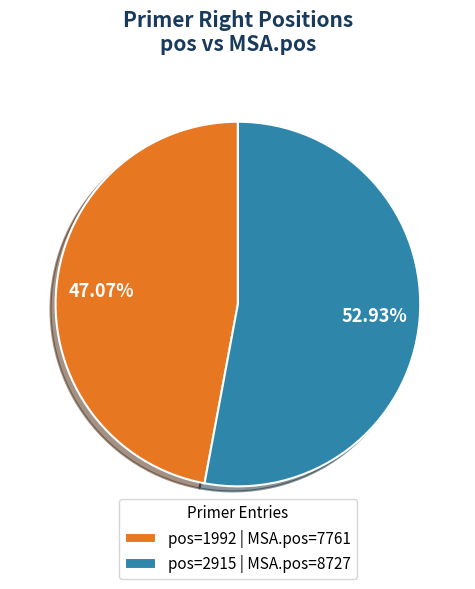

Rank the categories by value from highest to lowest.

pos=2915 | MSA.pos=8727, pos=1992 | MSA.pos=7761